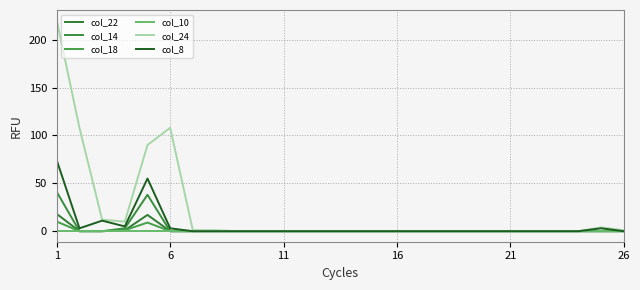

Does the chart display data point markers on the line(s)?

No